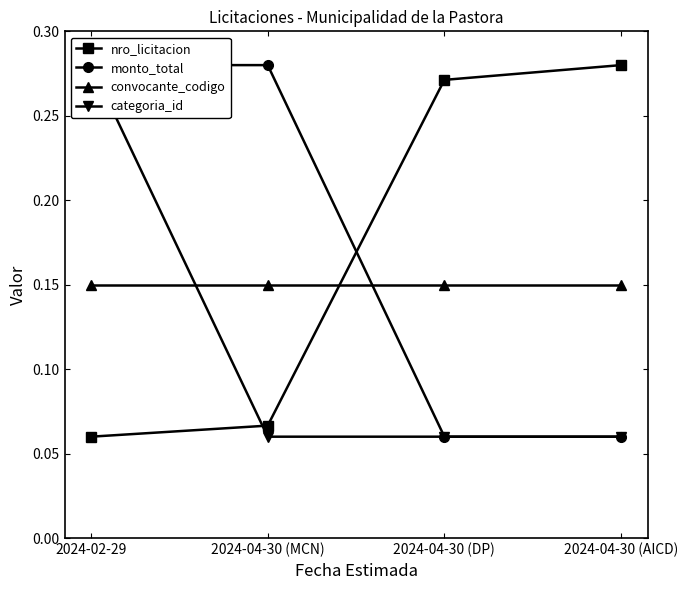

What is the average value of the categoria_id series?

0.1